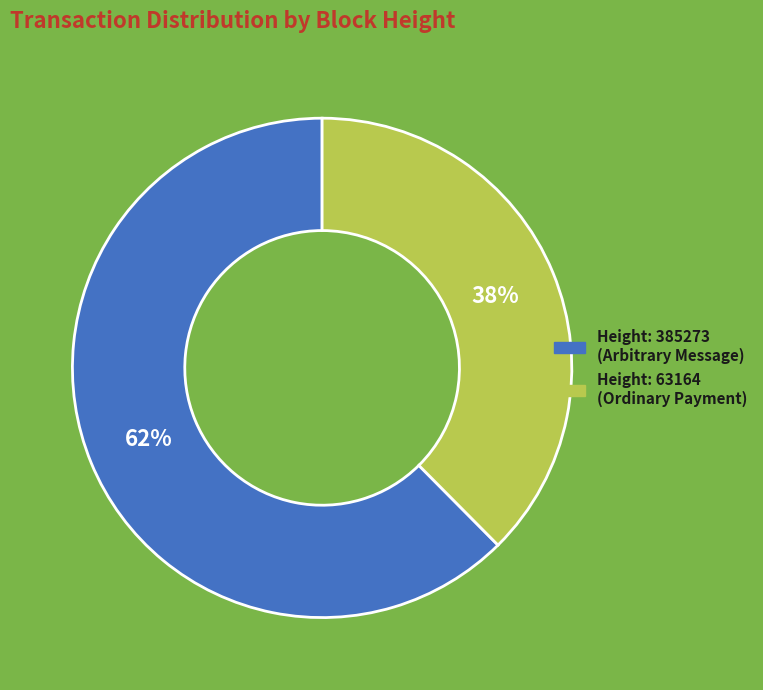

Is there any slice that represents more than half of the pie?

Yes